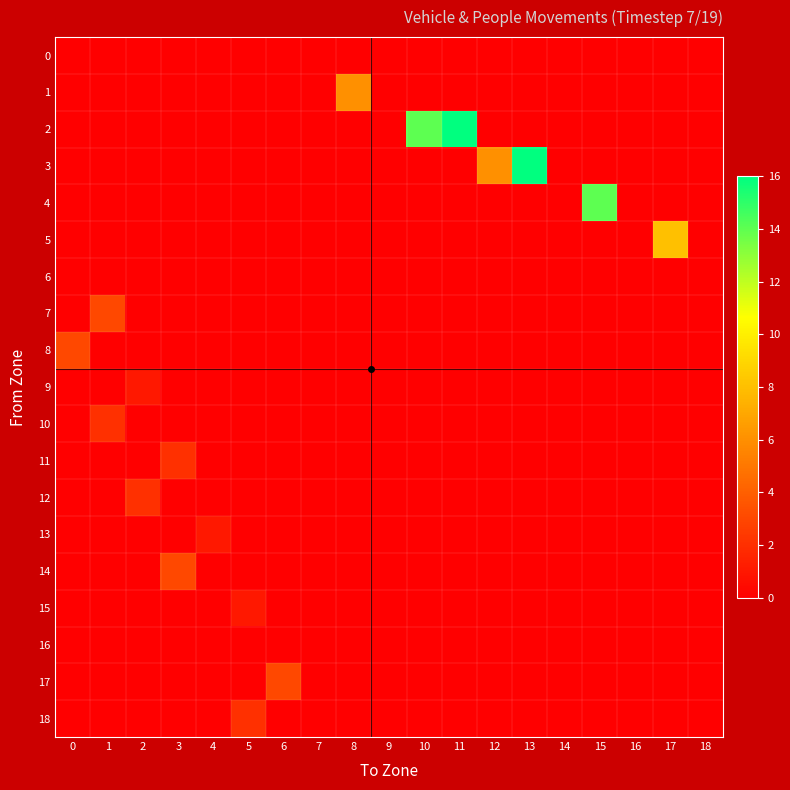

Reading right to left, what are all the values shown in this chart?

0: 18=0	17=0	16=0	15=0	14=0	13=0	12=0	11=0	10=0	9=0	8=0	7=0	6=0	5=0	4=0	3=0	2=0	1=0	0=0
1: 18=0	17=0	16=0	15=0	14=0	13=0	12=0	11=0	10=0	9=0	8=6	7=0	6=0	5=0	4=0	3=0	2=0	1=0	0=0
2: 18=0	17=0	16=0	15=0	14=0	13=0	12=0	11=16	10=14	9=0	8=0	7=0	6=0	5=0	4=0	3=0	2=0	1=0	0=0
3: 18=0	17=0	16=0	15=0	14=0	13=16	12=6	11=0	10=0	9=0	8=0	7=0	6=0	5=0	4=0	3=0	2=0	1=0	0=0
4: 18=0	17=0	16=0	15=14	14=0	13=0	12=0	11=0	10=0	9=0	8=0	7=0	6=0	5=0	4=0	3=0	2=0	1=0	0=0
5: 18=0	17=8	16=0	15=0	14=0	13=0	12=0	11=0	10=0	9=0	8=0	7=0	6=0	5=0	4=0	3=0	2=0	1=0	0=0
6: 18=0	17=0	16=0	15=0	14=0	13=0	12=0	11=0	10=0	9=0	8=0	7=0	6=0	5=0	4=0	3=0	2=0	1=0	0=0
7: 18=0	17=0	16=0	15=0	14=0	13=0	12=0	11=0	10=0	9=0	8=0	7=0	6=0	5=0	4=0	3=0	2=0	1=3	0=0
8: 18=0	17=0	16=0	15=0	14=0	13=0	12=0	11=0	10=0	9=0	8=0	7=0	6=0	5=0	4=0	3=0	2=0	1=0	0=3
9: 18=0	17=0	16=0	15=0	14=0	13=0	12=0	11=0	10=0	9=0	8=0	7=0	6=0	5=0	4=0	3=0	2=1	1=0	0=0
10: 18=0	17=0	16=0	15=0	14=0	13=0	12=0	11=0	10=0	9=0	8=0	7=0	6=0	5=0	4=0	3=0	2=0	1=2	0=0
11: 18=0	17=0	16=0	15=0	14=0	13=0	12=0	11=0	10=0	9=0	8=0	7=0	6=0	5=0	4=0	3=2	2=0	1=0	0=0
12: 18=0	17=0	16=0	15=0	14=0	13=0	12=0	11=0	10=0	9=0	8=0	7=0	6=0	5=0	4=0	3=0	2=2	1=0	0=0
13: 18=0	17=0	16=0	15=0	14=0	13=0	12=0	11=0	10=0	9=0	8=0	7=0	6=0	5=0	4=1	3=0	2=0	1=0	0=0
14: 18=0	17=0	16=0	15=0	14=0	13=0	12=0	11=0	10=0	9=0	8=0	7=0	6=0	5=0	4=0	3=3	2=0	1=0	0=0
15: 18=0	17=0	16=0	15=0	14=0	13=0	12=0	11=0	10=0	9=0	8=0	7=0	6=0	5=1	4=0	3=0	2=0	1=0	0=0
16: 18=0	17=0	16=0	15=0	14=0	13=0	12=0	11=0	10=0	9=0	8=0	7=0	6=0	5=0	4=0	3=0	2=0	1=0	0=0
17: 18=0	17=0	16=0	15=0	14=0	13=0	12=0	11=0	10=0	9=0	8=0	7=0	6=3	5=0	4=0	3=0	2=0	1=0	0=0
18: 18=0	17=0	16=0	15=0	14=0	13=0	12=0	11=0	10=0	9=0	8=0	7=0	6=0	5=2	4=0	3=0	2=0	1=0	0=0